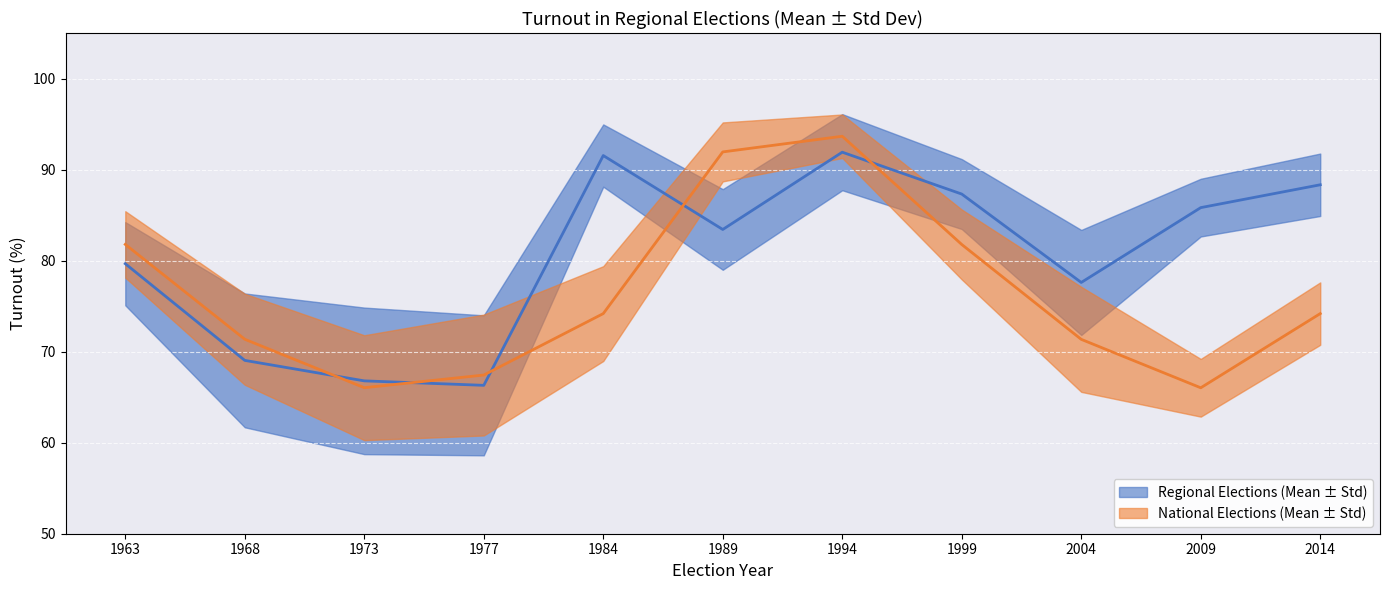

Approximately how many times larger is the value at 1994 compared to 1963?

1.2